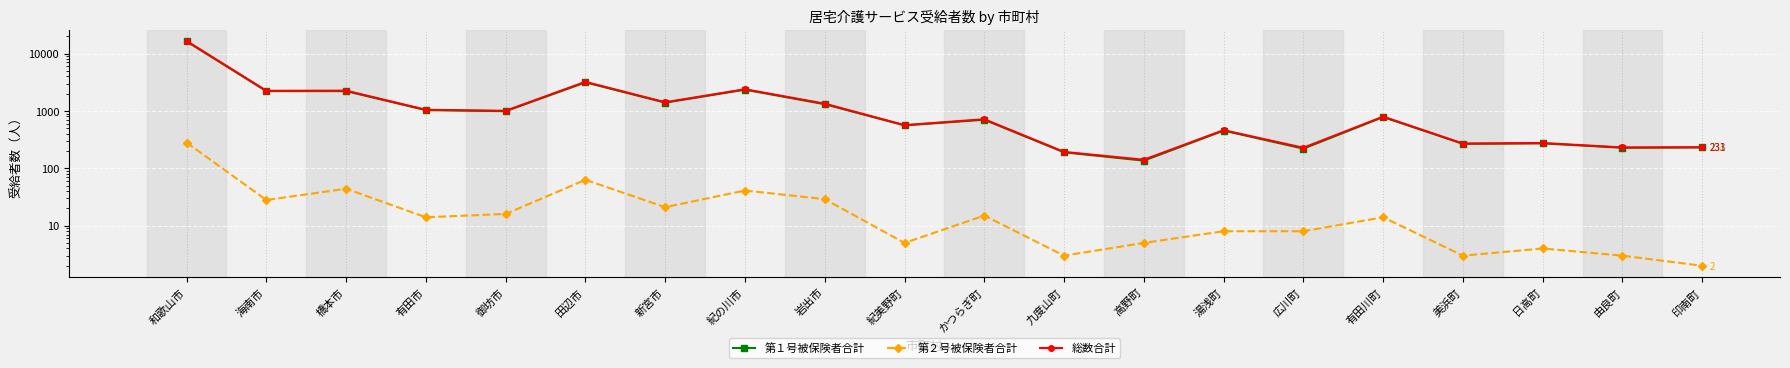

True or false: 第１号被保険者合計 has a value of 267 at 美浜町.

True